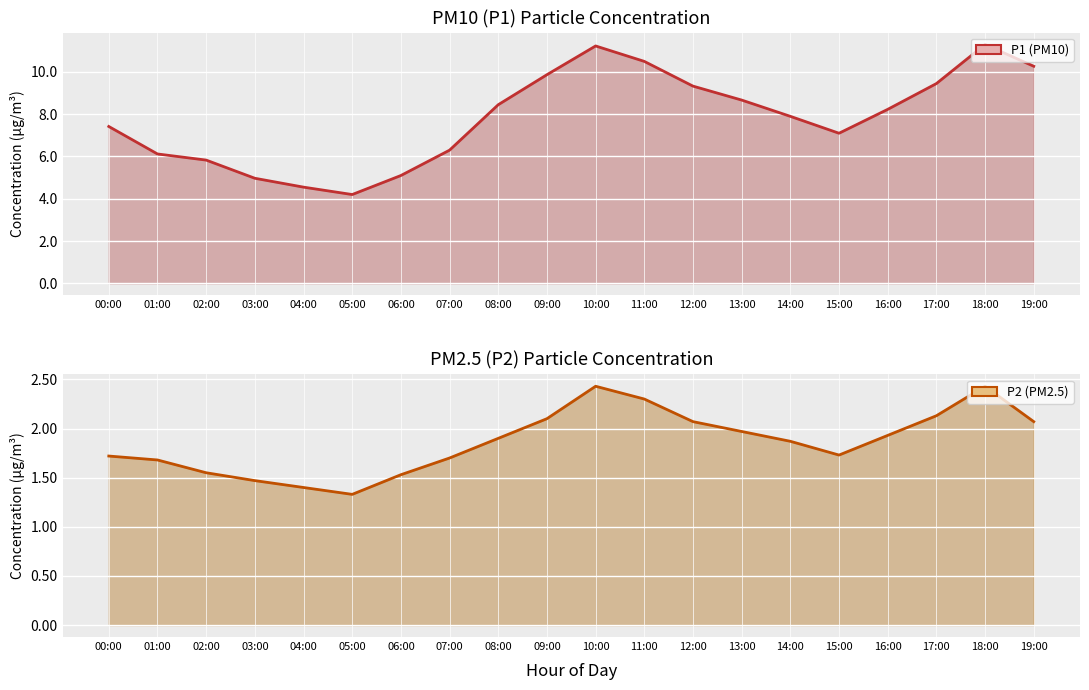

Reading left to right, what are all the values shown in this chart?

P1 line: 7.4	6.1	5.8	5.0	4.5	4.2	5.1	6.3	8.4	9.9	11.2	10.5	9.3	8.7	7.9	7.1	8.2	9.4	11.3	10.3
P2 line: 1.7	1.7	1.6	1.5	1.4	1.3	1.5	1.7	1.9	2.1	2.4	2.3	2.1	2.0	1.9	1.7	1.9	2.1	2.4	2.1